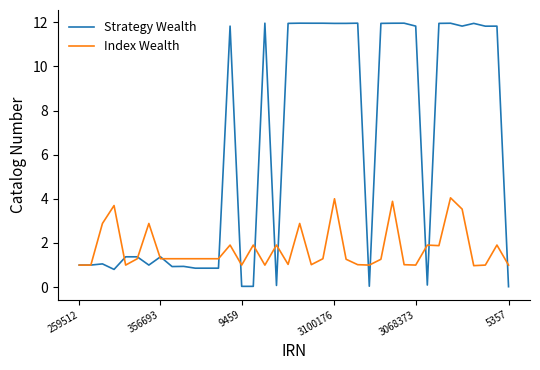

Which series has the largest total across all categories?

Strategy Wealth